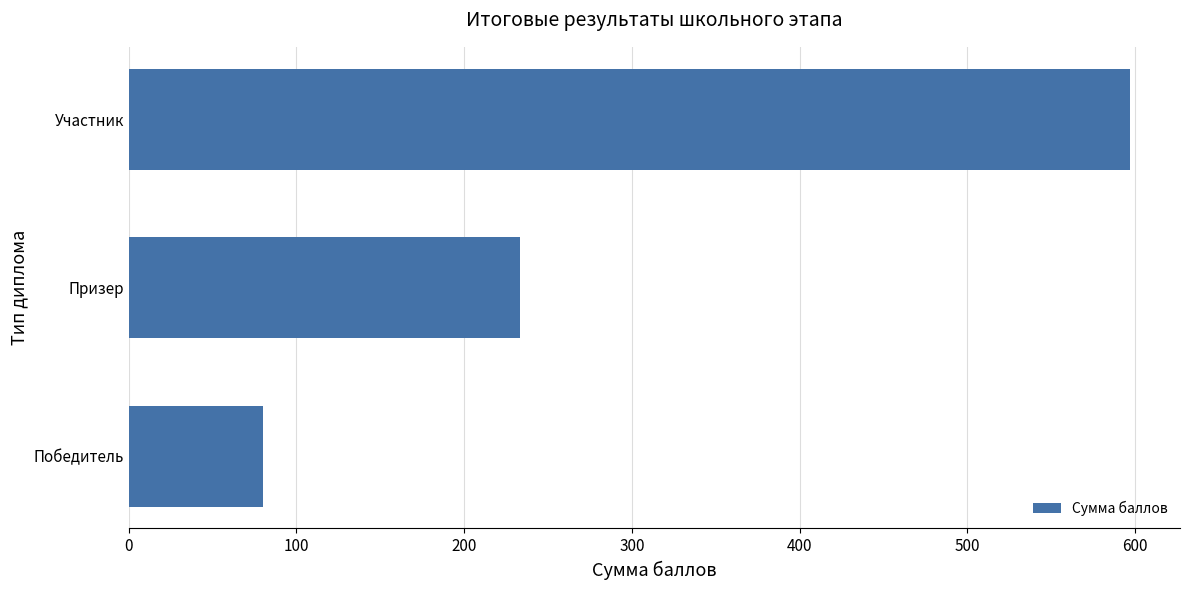

Which has a higher value, Участник or Призер?

Участник